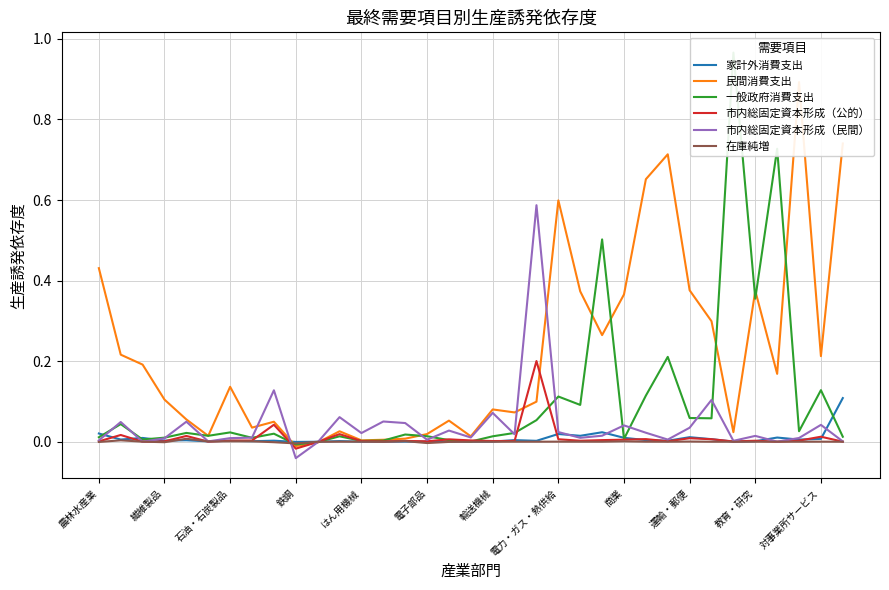

What is the greatest value displayed?

1.0